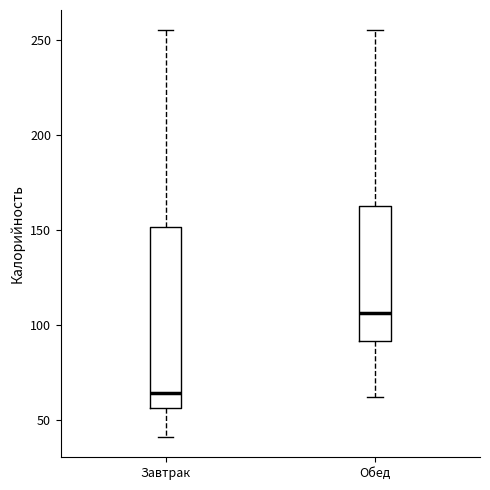

Which box's median line is the lowest?

Завтрак